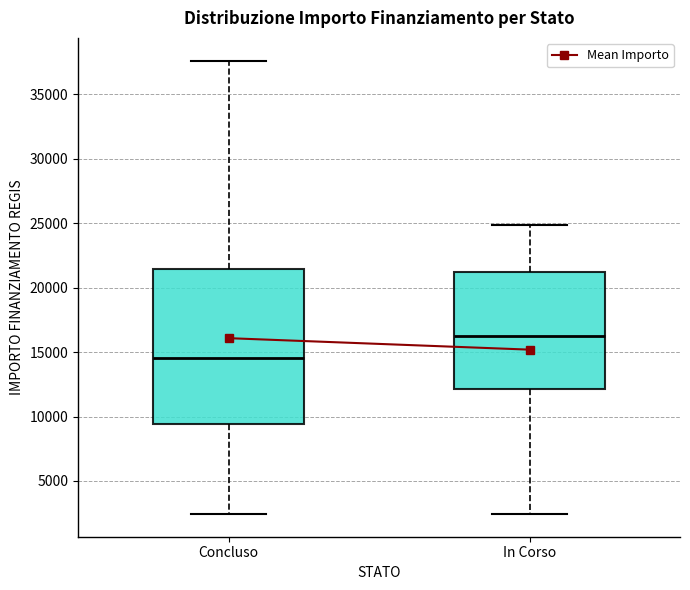

Reading left to right, transcribe this box plot: for each box, give where its median line is, the range the box spans, and where its two whiskers end, as read against the y-axis. The values are not printed on the chart, so give them approximately, as read against the axis.

Concluso: median 14500, box 9500 to 21500, whiskers 2500 to 37500
In Corso: median 16500, box 12000 to 21000, whiskers 2500 to 25000